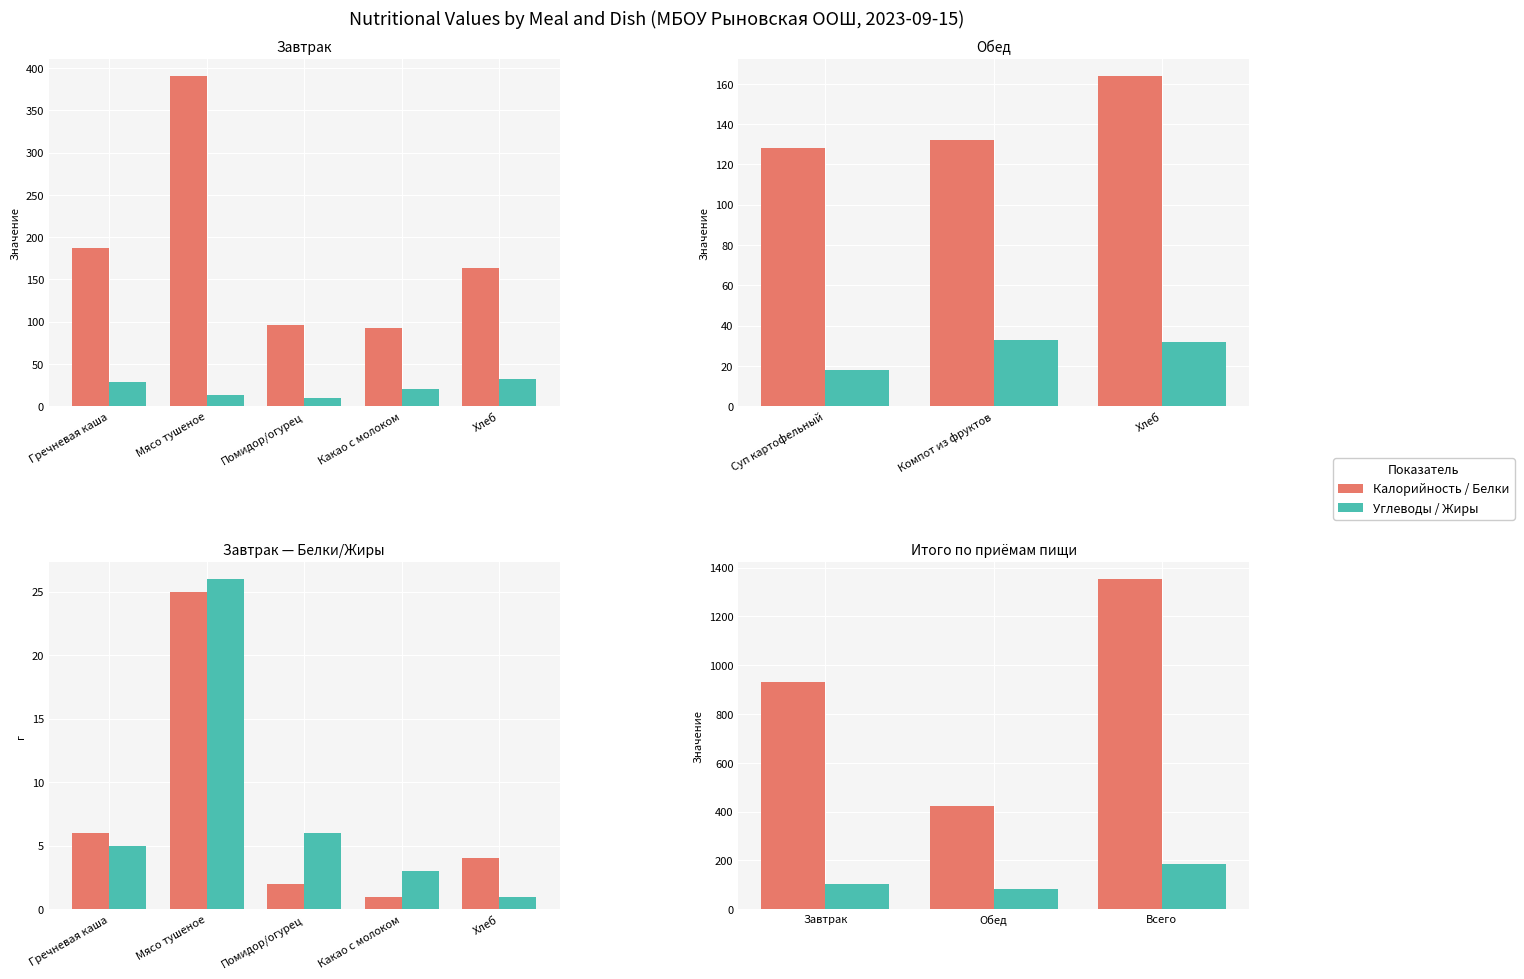

What is the minimum value for Углеводы?

83